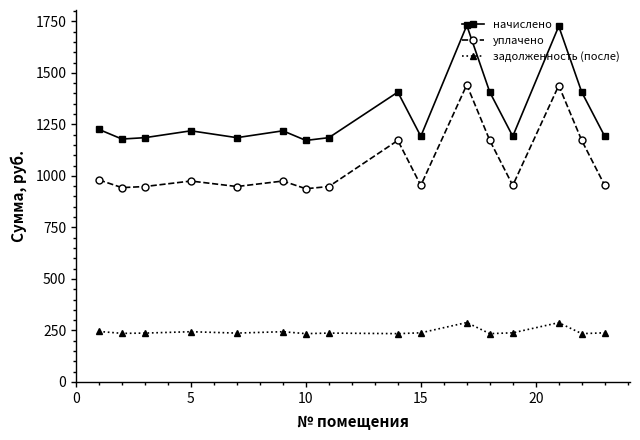

What is the minimum value shown in the chart?

234.4